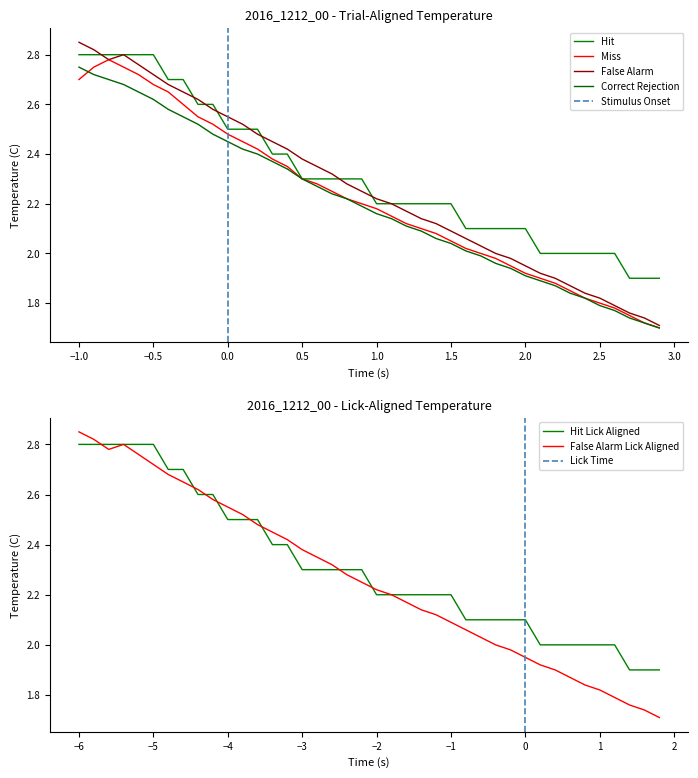

How many data points in Correct Rejection are above 2?

27